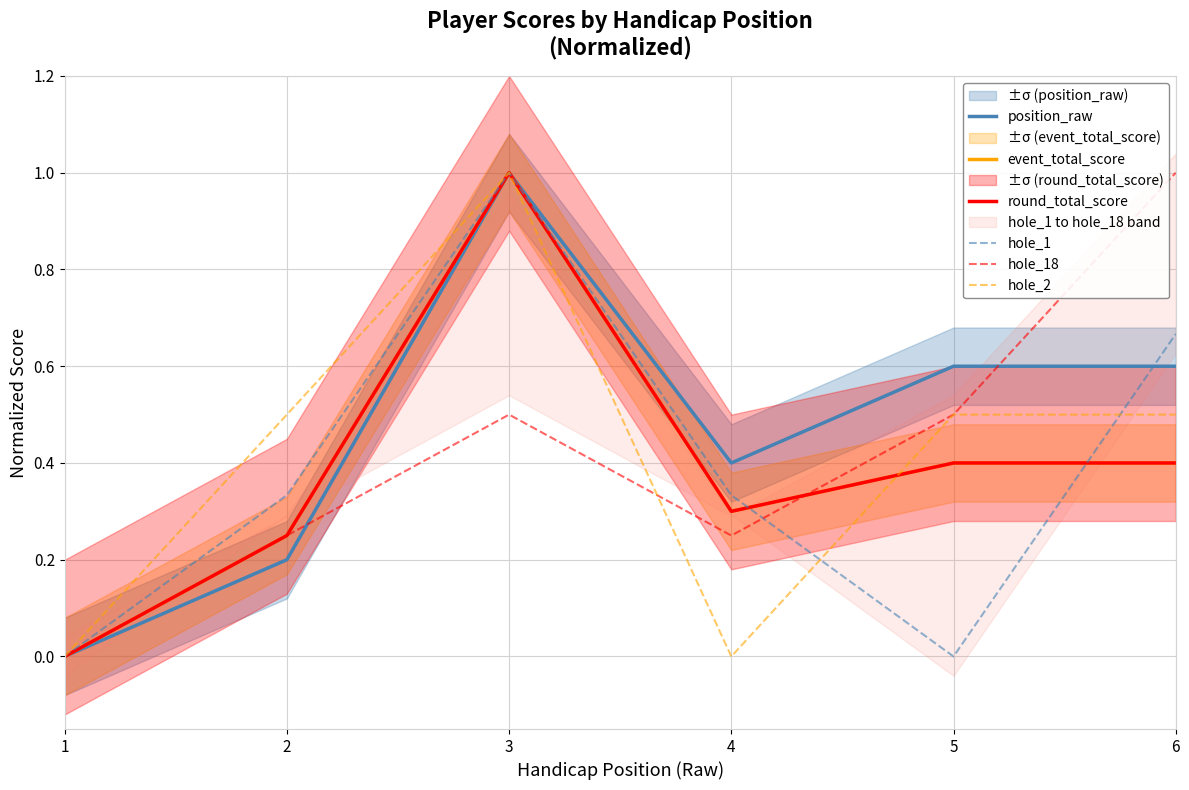

What is the spread (max minus min) of values at 5?

0.6